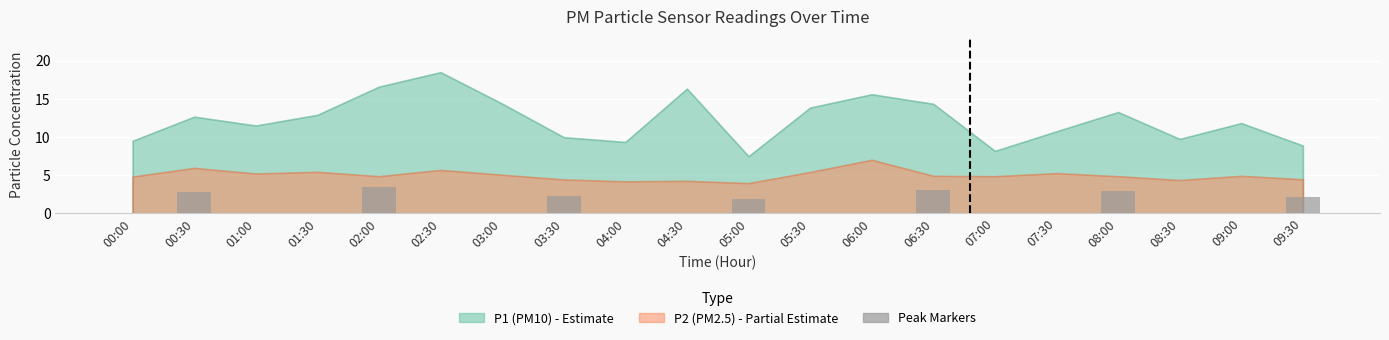

True or false: the data shows -1.1 at 03:00.

False